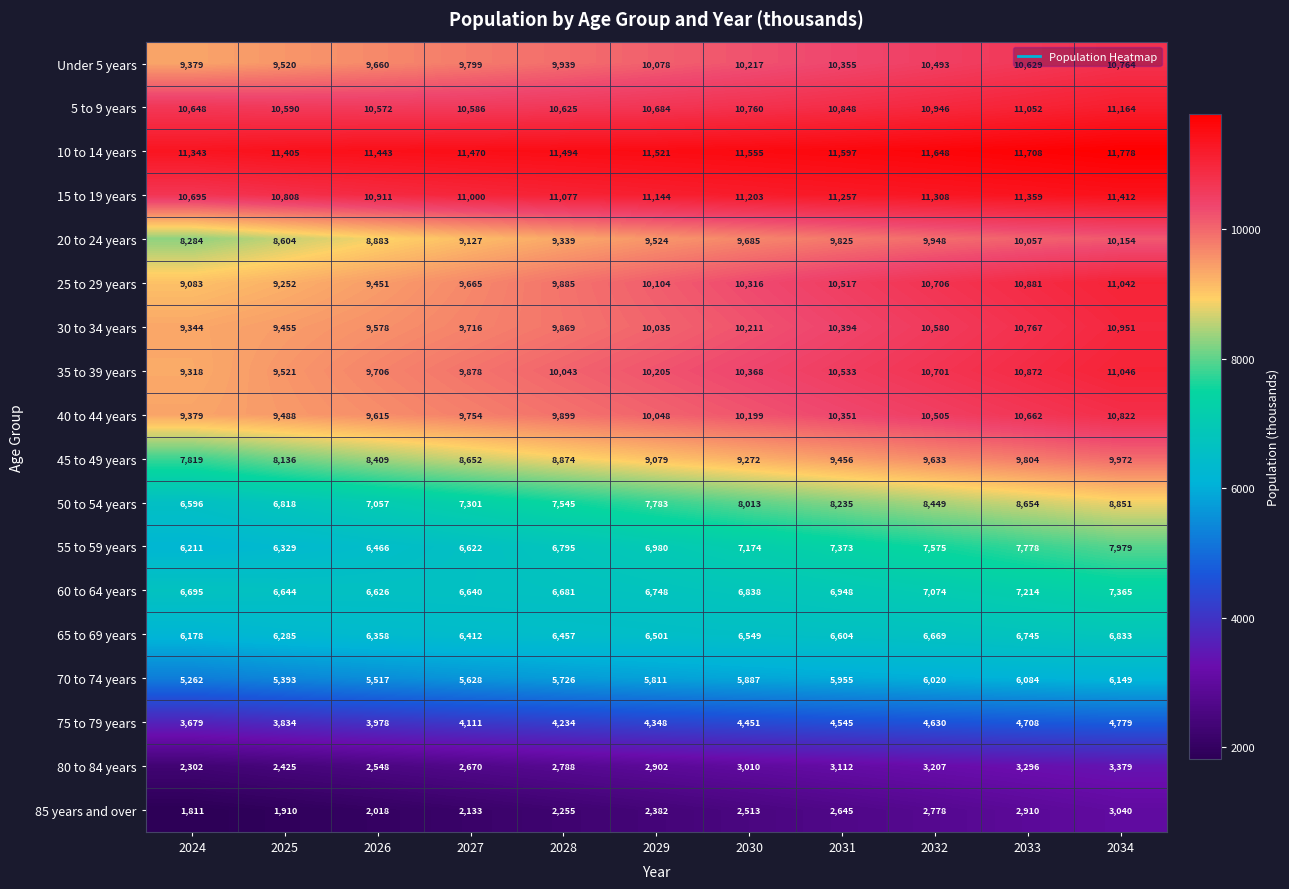

At which category does the chart reach its minimum across all series?

2024